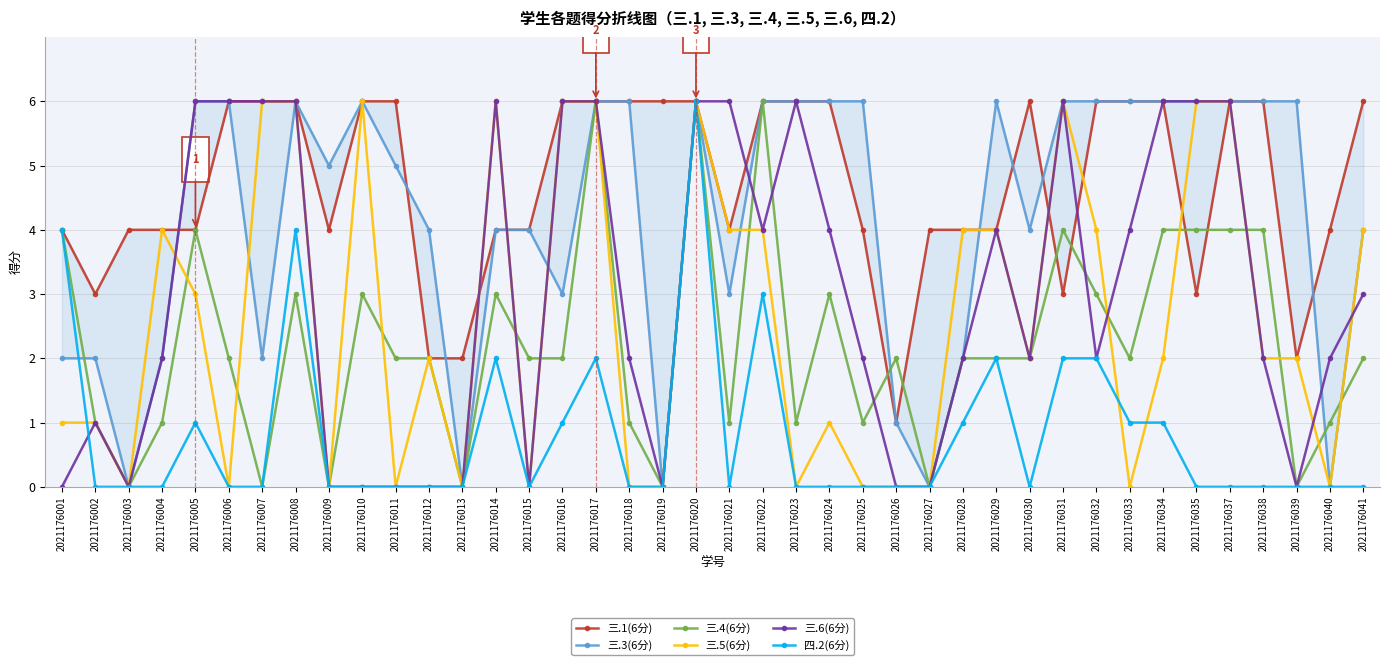

At which label is 三.5(6分) closest to 3?

2021176005